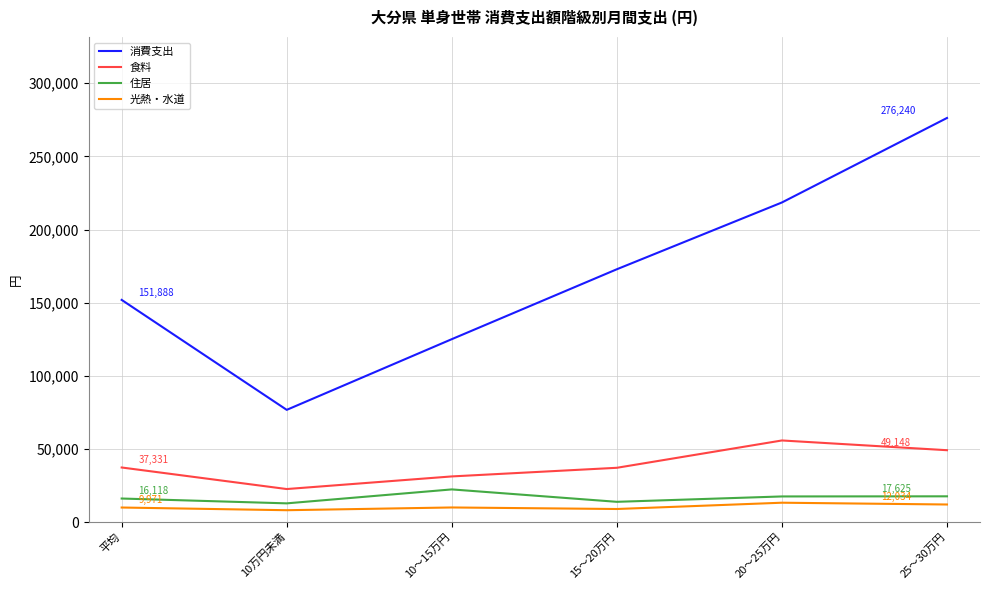

True or false: 光熱・水道 and 住居 cross at least once.

False